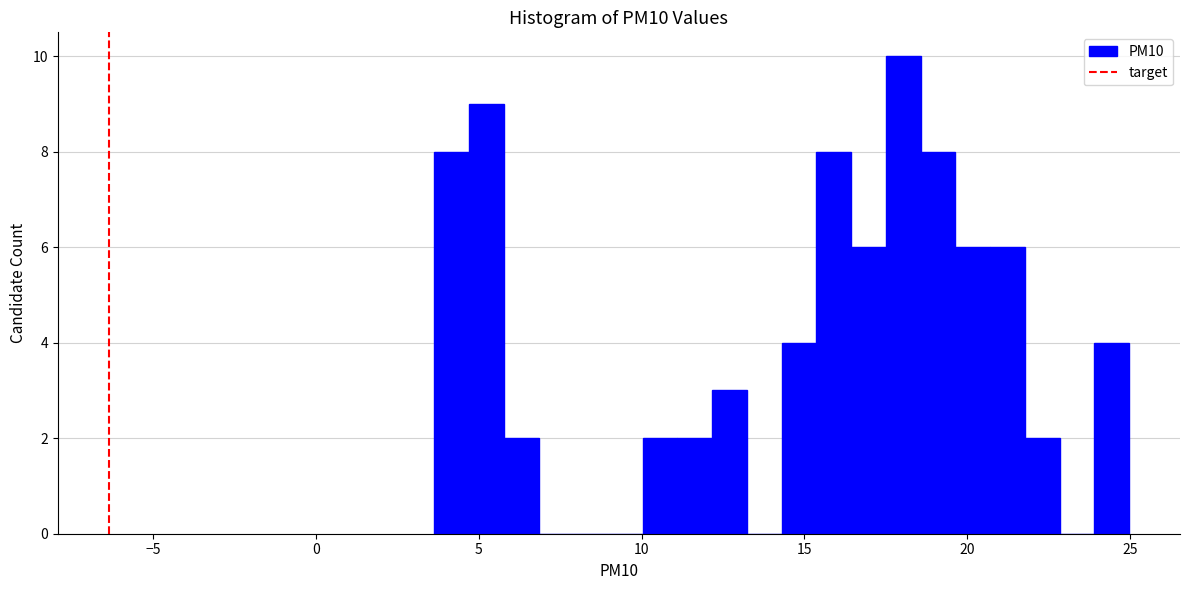

Read against the x-axis, roughly where is the centre of the tallest bar?

18.0